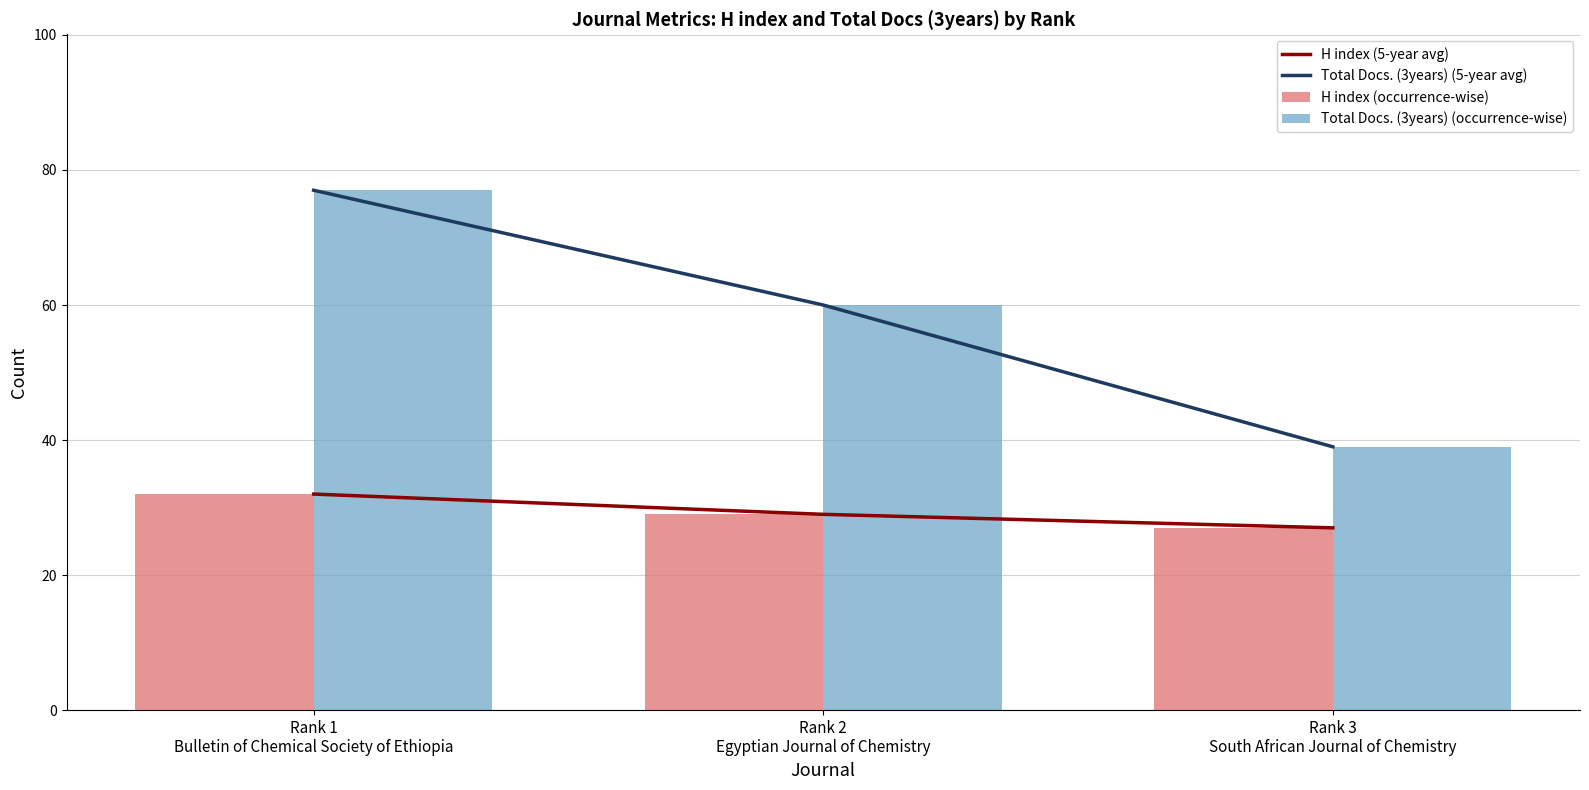

Is the value of Total Docs. (3years) (occurrence-wise) at Rank 2
Egyptian Journal of Chemistry greater than the value of Total Docs. (3years) (5-year avg) at Rank 1
Bulletin of Chemical Society of Ethiopia?

No